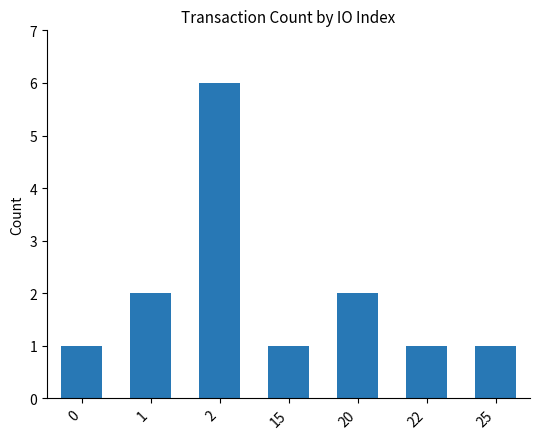

What is the greatest value displayed?

6